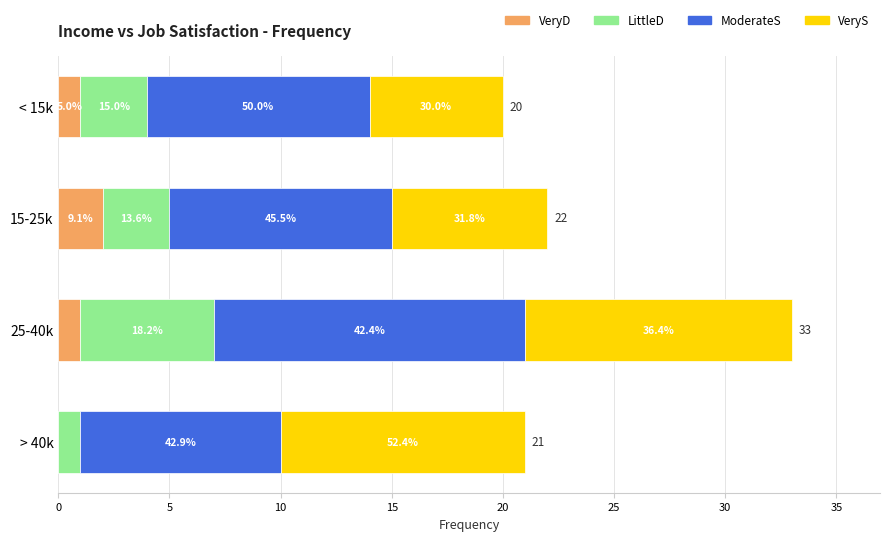

Rank the series by their average value, from highest to lowest.

ModerateS, VeryS, LittleD, VeryD